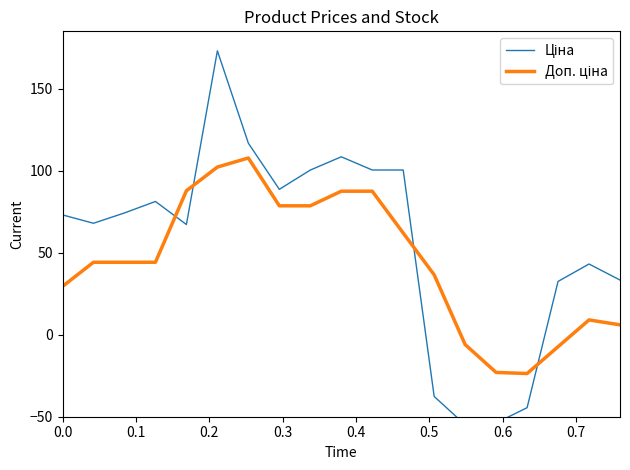

How many interior local valleys does the Доп. ціна series have?

1